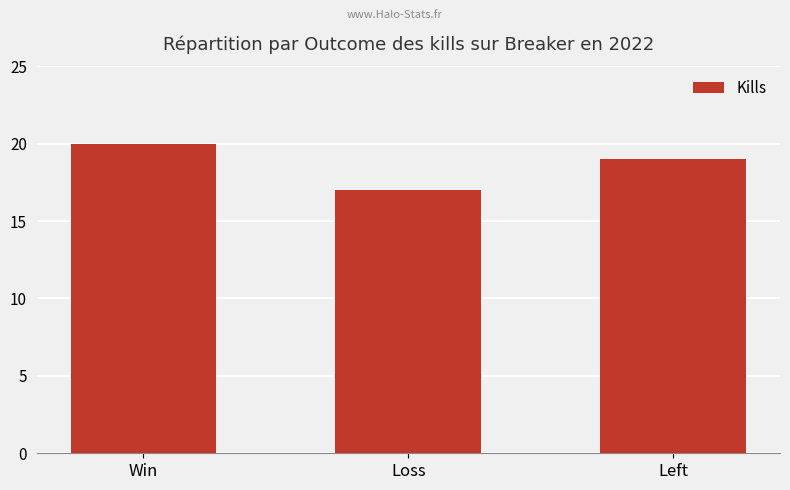

What is the value of the 2nd bar from the left?

17